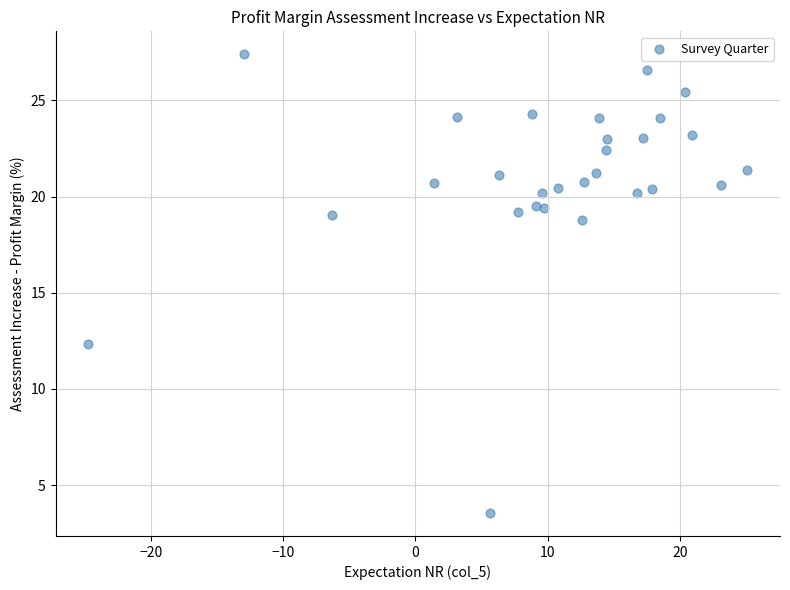

What Y value in the scatter plot is closest to 15?

12.4